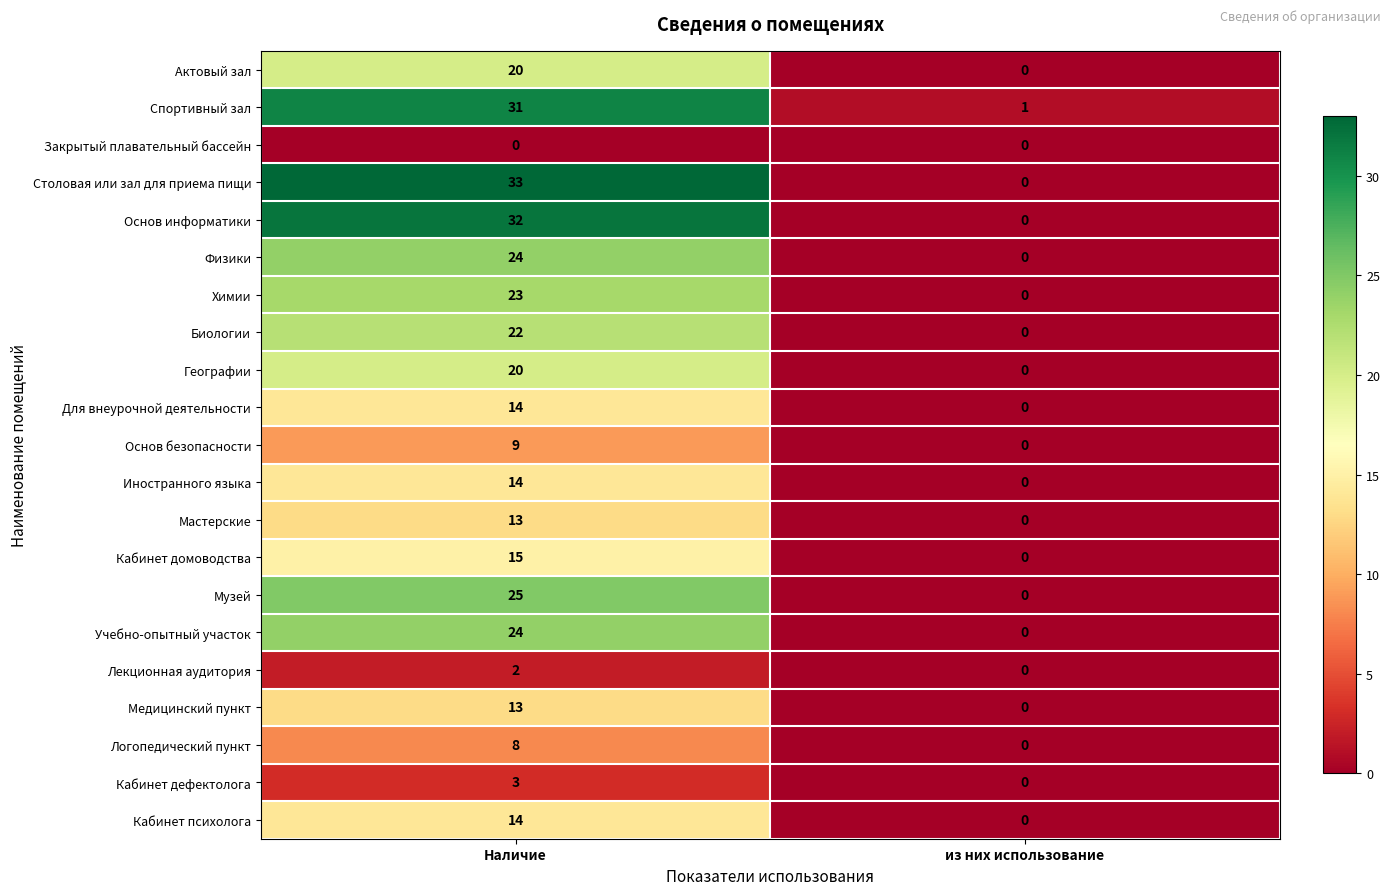

At which label is Столовая или зал для приема пищи closest to 16?

из них использование